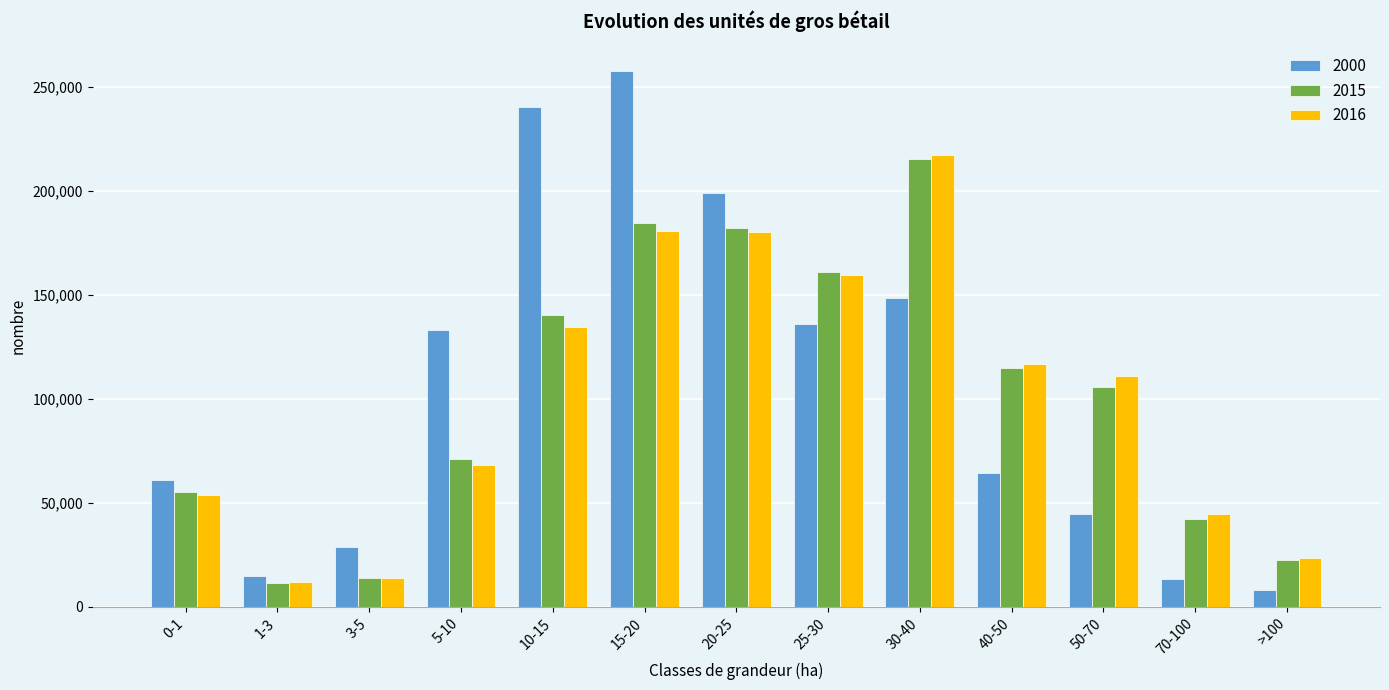

Which category has the highest value across all series?

15-20